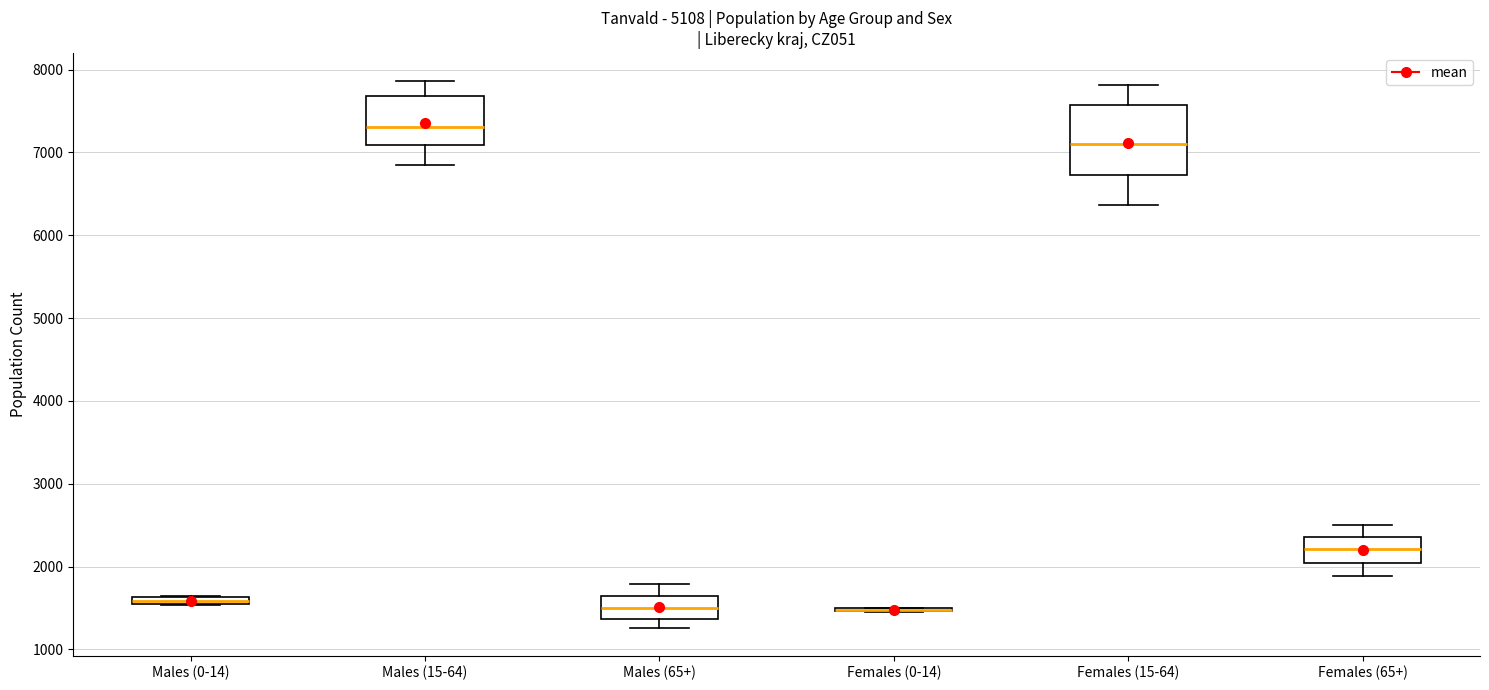

Comparing the boxes themselves (not the whiskers), which one is the tallest?

Females (15-64)